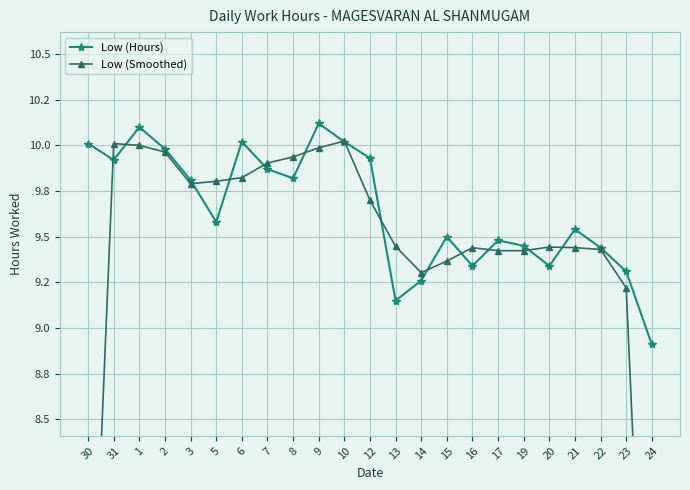

Rank the series by their maximum value, from highest to lowest.

Low (Hours), Low (Smoothed)